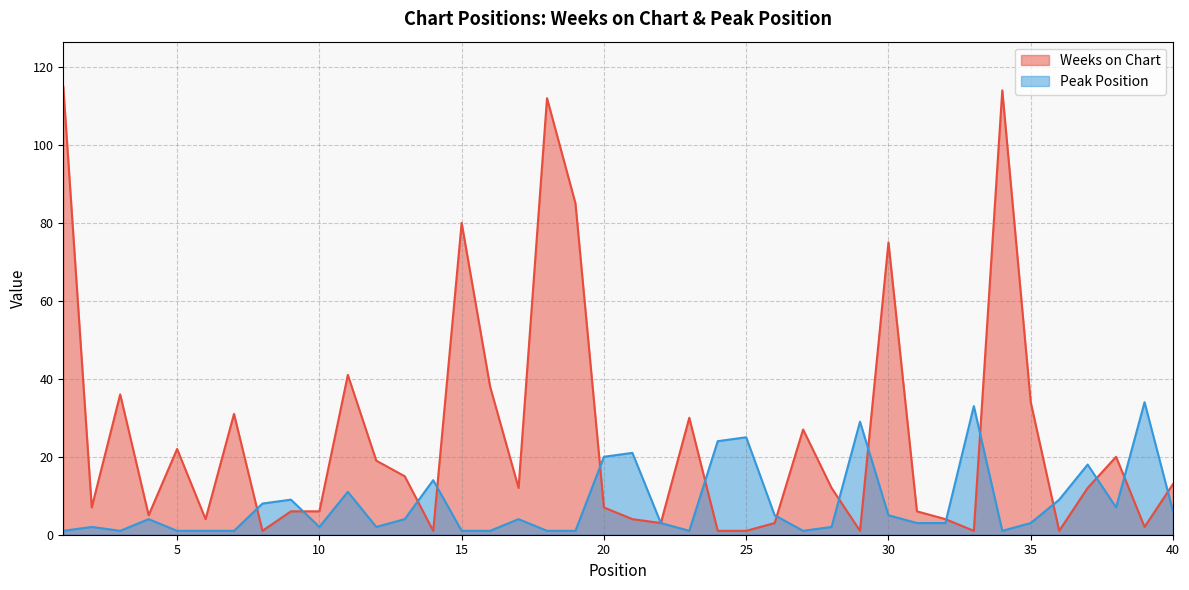

At which category does Weeks on Chart reach its first local peak?

3